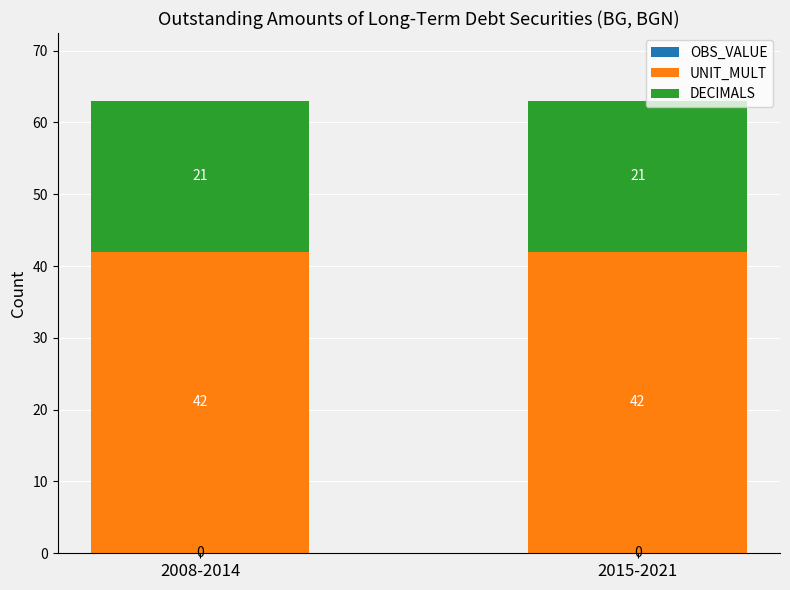

Count the number of categories in the chart.

2